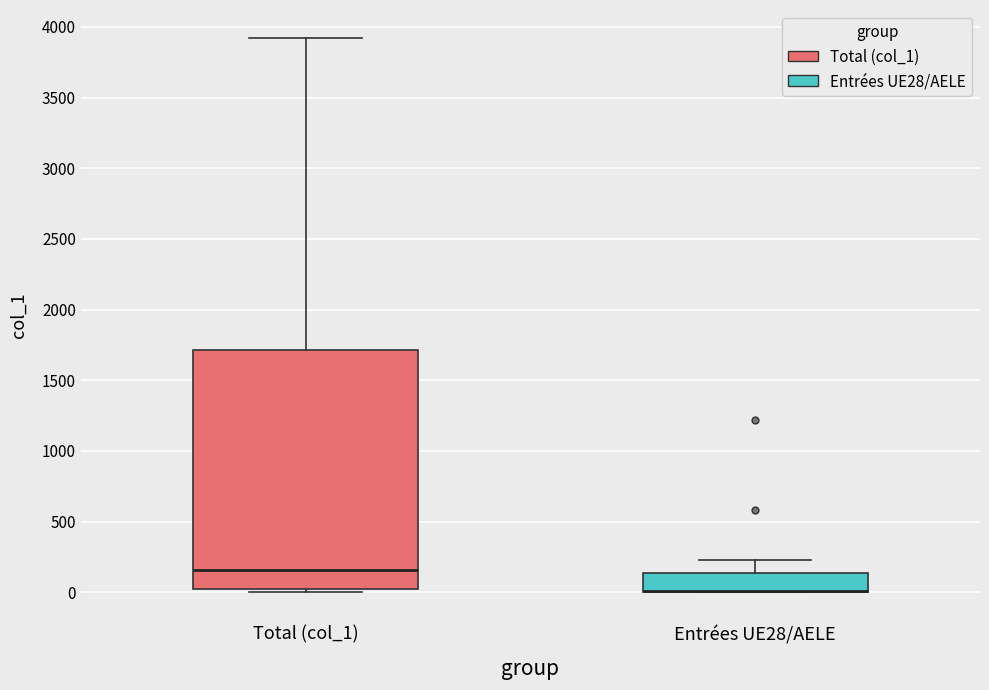

Reading left to right, read every box against the y-axis: the position of its median line, the range the box covers, and the ends of its whiskers. The values are not printed on the chart, so give them approximately, as read against the axis.

Total (col_1): median 150, box 50 to 1700, whiskers 0 to 3900
Entrées UE28/AELE: median 0 (drawn on the box's lower edge), box 0 to 150, whiskers 0 to 250